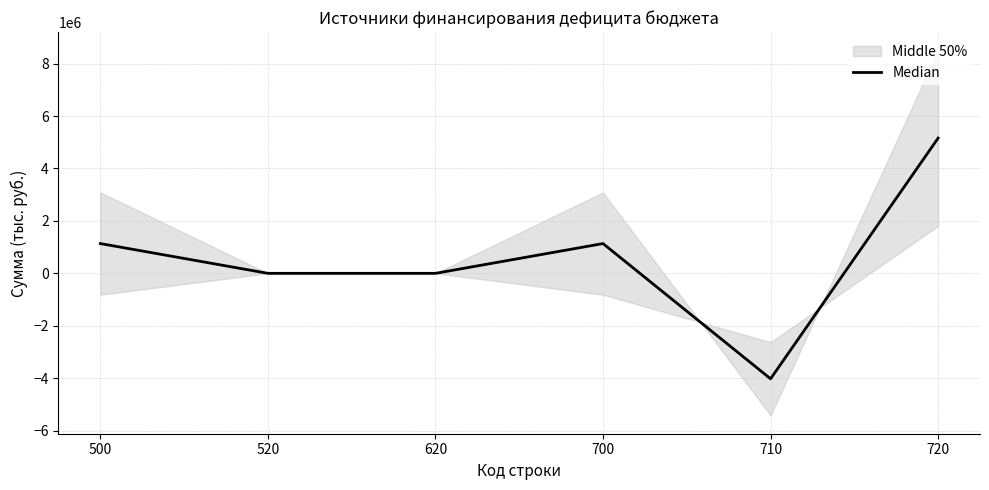

Reading left to right, list all the values displayed in this chart.

500=1135500.1	520=0.0	620=0.0	700=1135500.1	710=-4023445.6	720=5158945.8